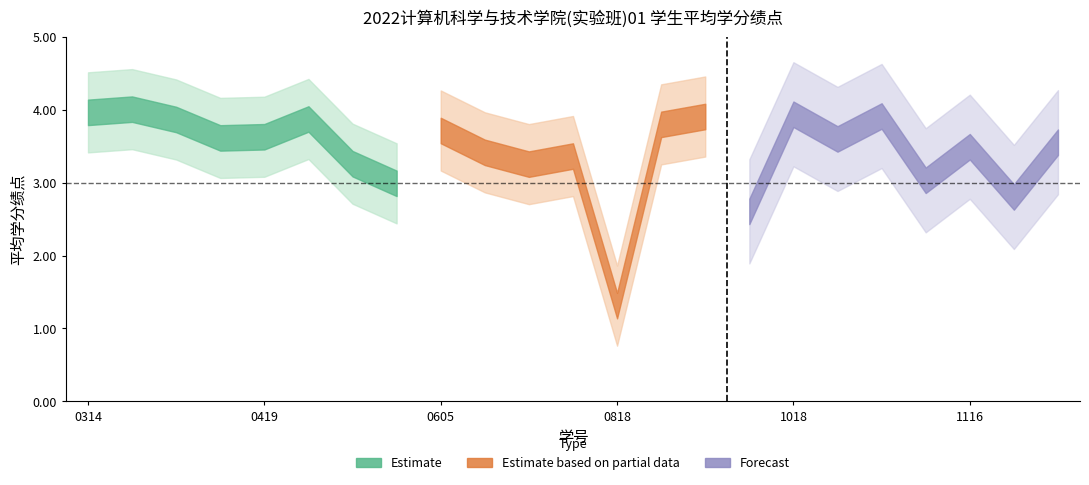

Reading left to right, transcribe all the data shown in this chart.

4.0	4.0	3.9	3.6	3.6	3.9	3.3	3.0	3.7	3.4	3.3	3.4	1.3	3.8	3.9	2.6	3.9	3.6	3.9	3.0	3.5	2.8	3.6